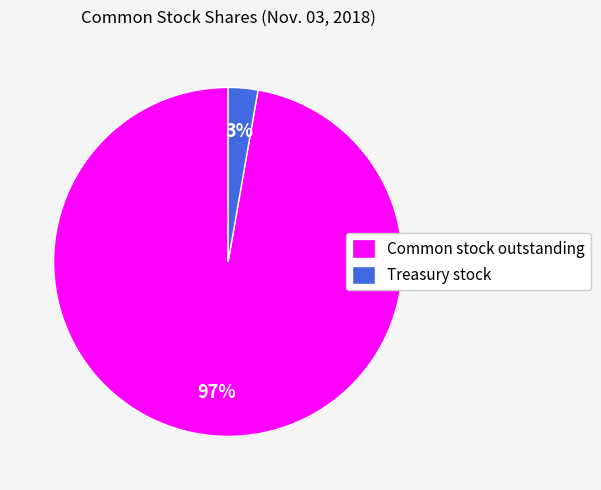

What percentage is the Common stock outstanding slice, to the nearest percent?

97%